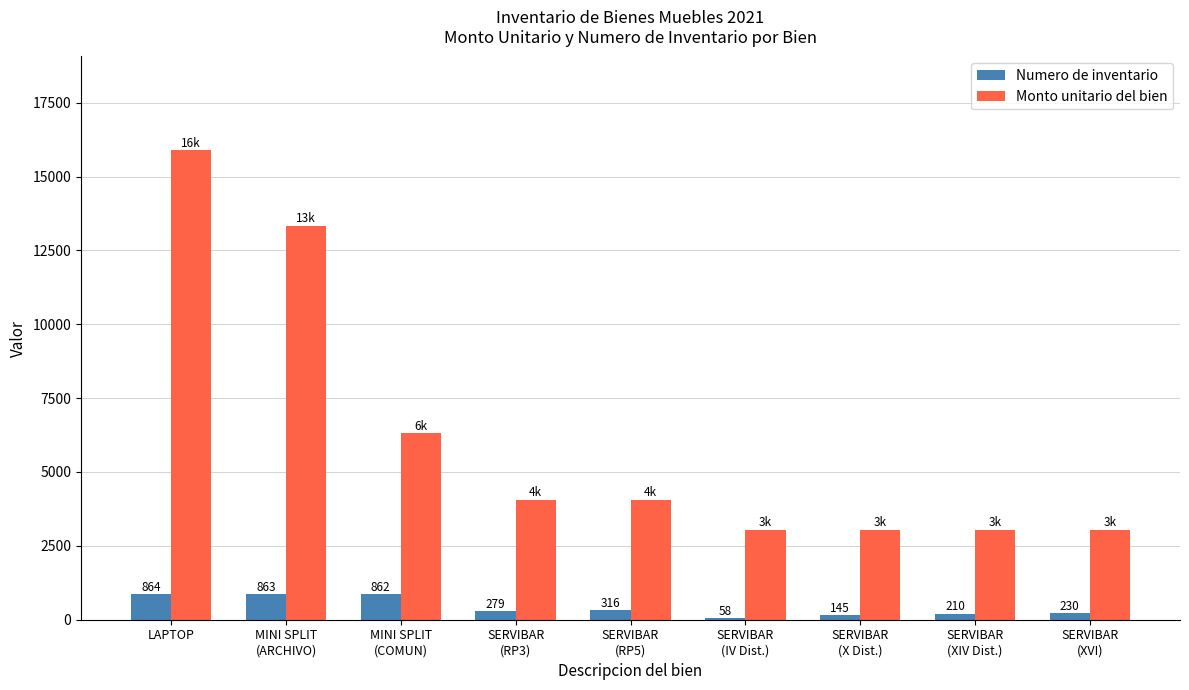

What is the sum of all Monto unitario del bien values?

55886.4